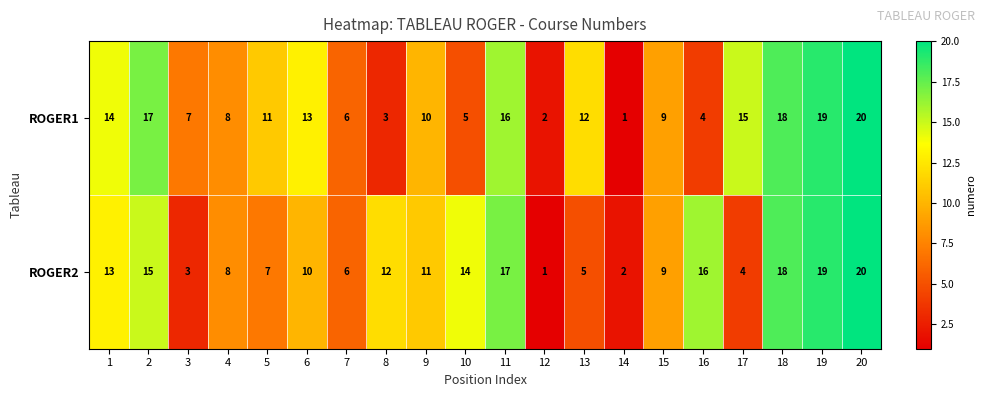

The ROGER1 series shows 3 at 8. True or false?

True